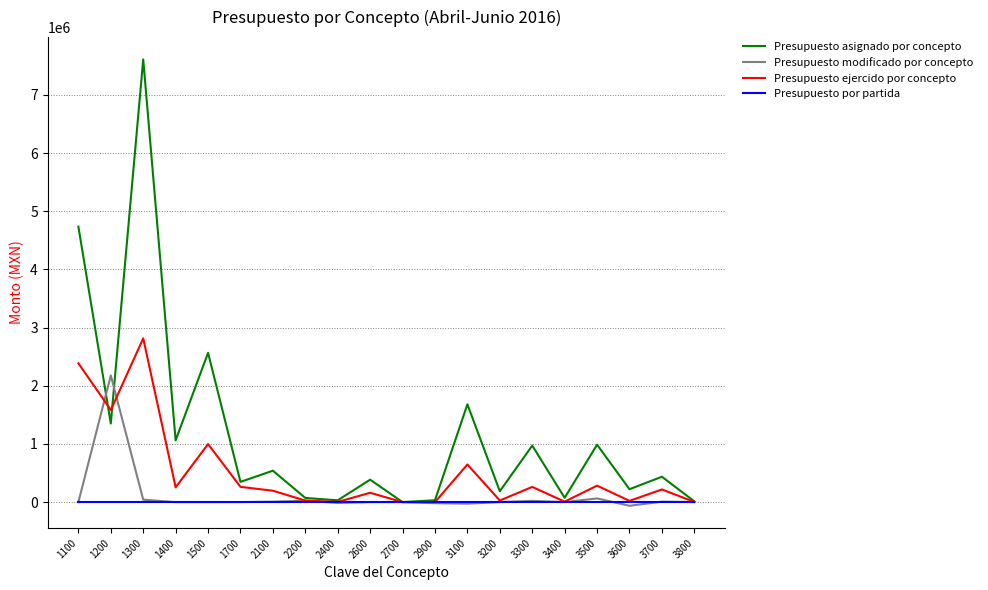

Which series has the largest range (max minus min)?

Presupuesto asignado por concepto